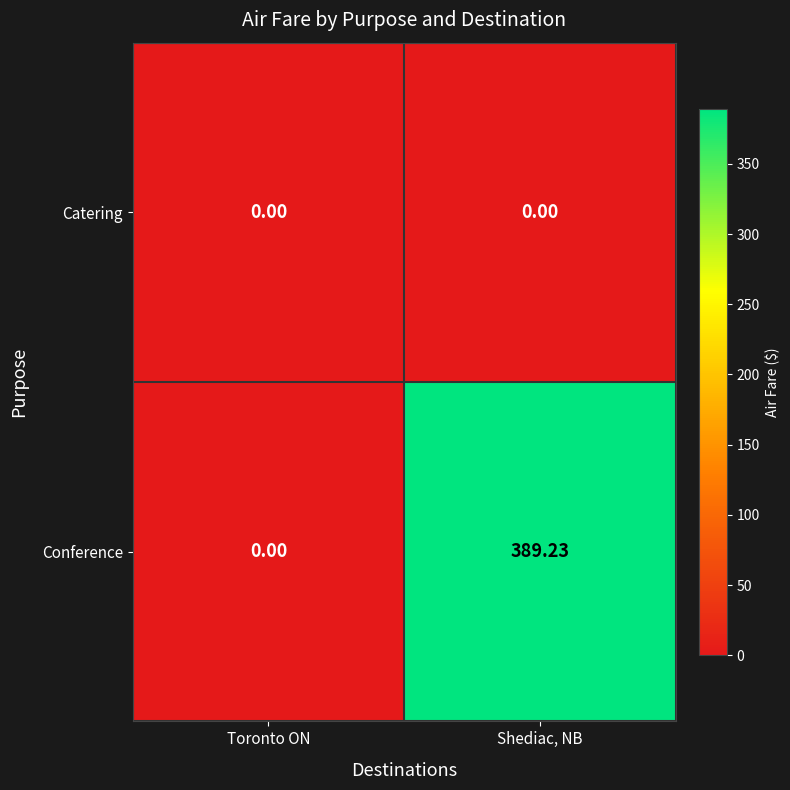

How many data points in Conference are less than 389?

1